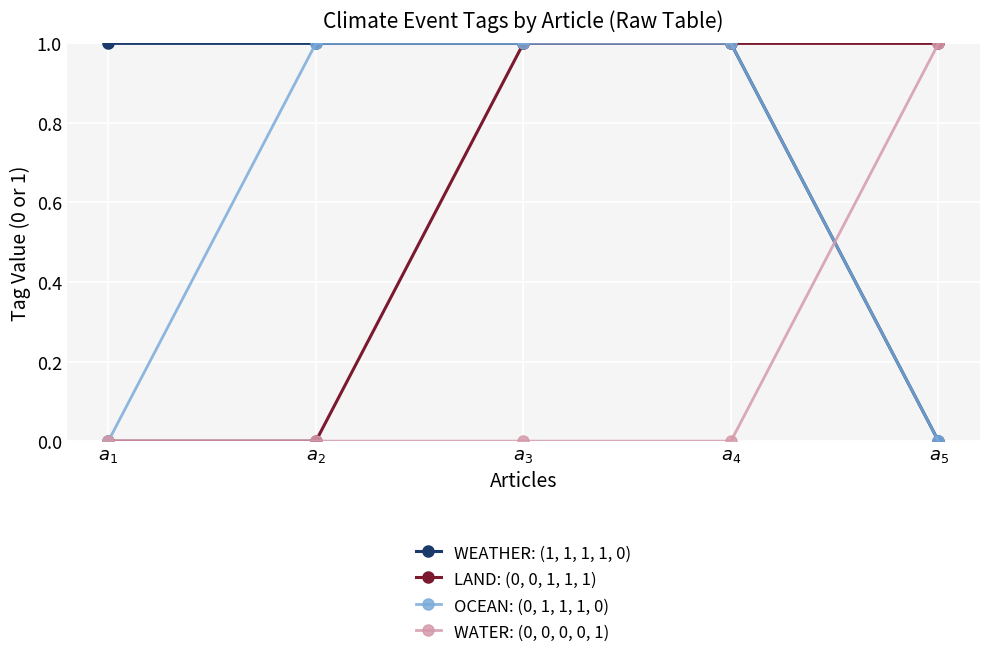

True or false: WATER: (0, 0, 0, 0, 1) has more than 1 interior local peaks.

False